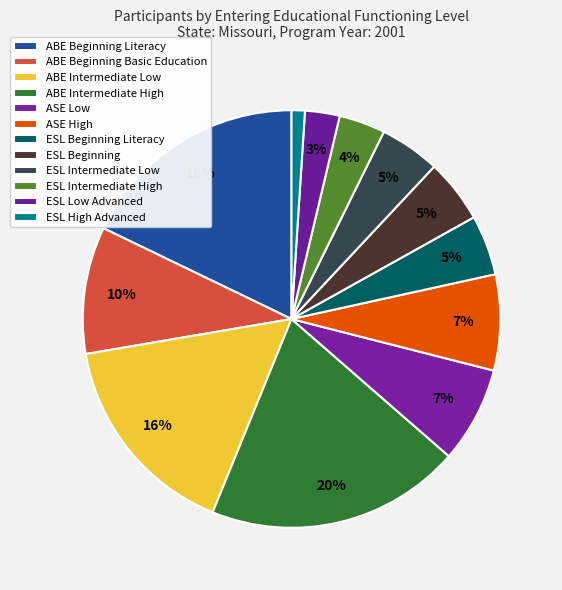

To the nearest percent, what is the difference between the largest and smallest slice percentages?

19%